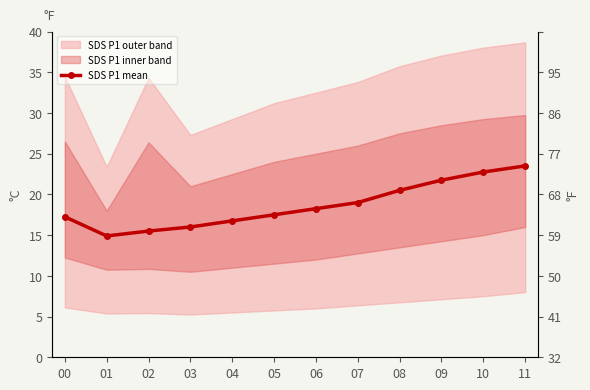

How many lines are shown in the chart?

1